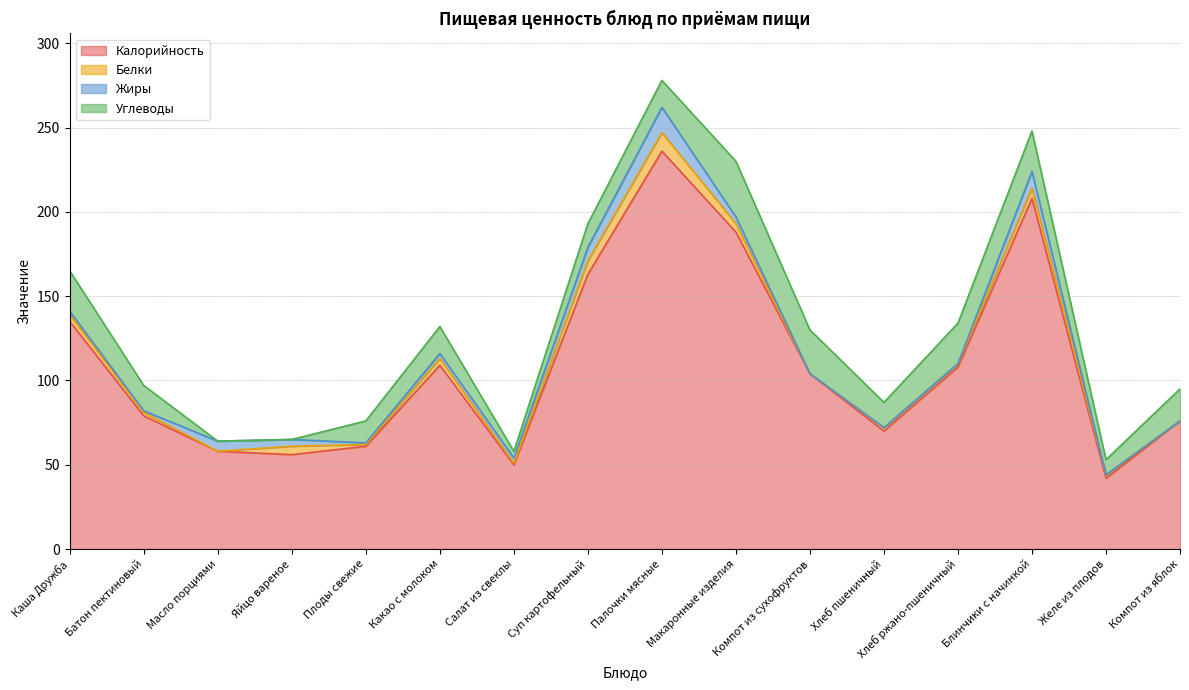

What is the total value across all series at Яйцо вареное?

65